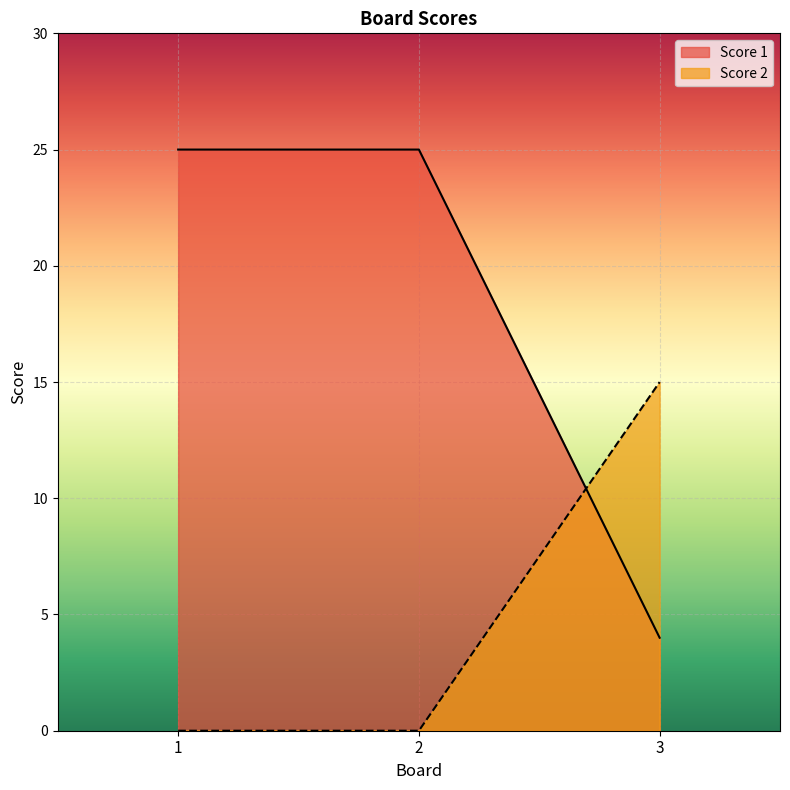

Between 1 and 2, which series saw the biggest shift?

Score 1